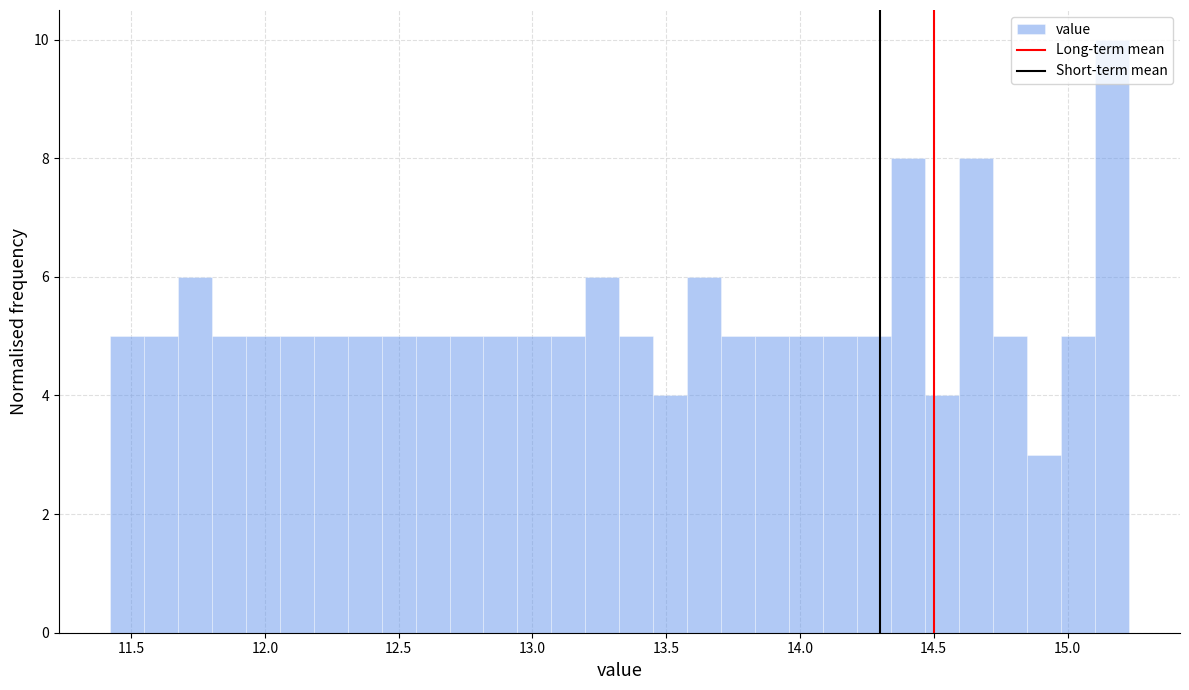

Read against the x-axis, roughly where is the centre of the tallest bar?

15.15